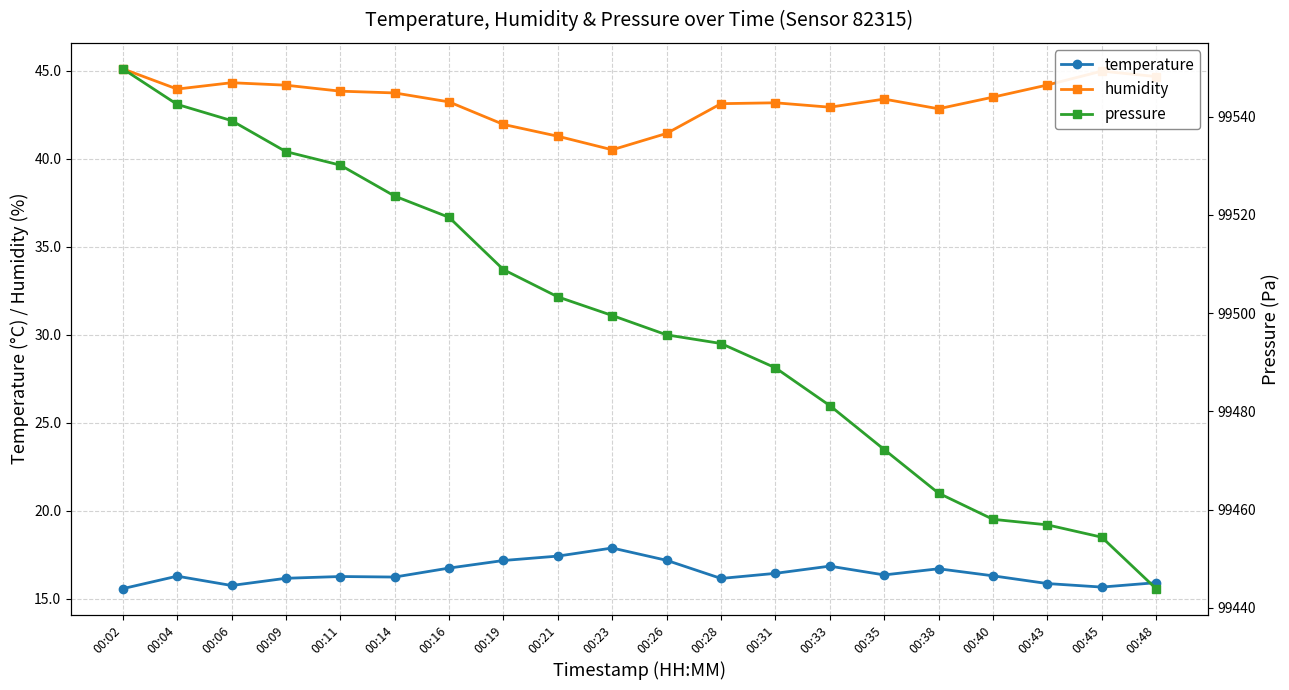

Is the value of temperature at 00:31 greater than the value of pressure at 00:06?

No